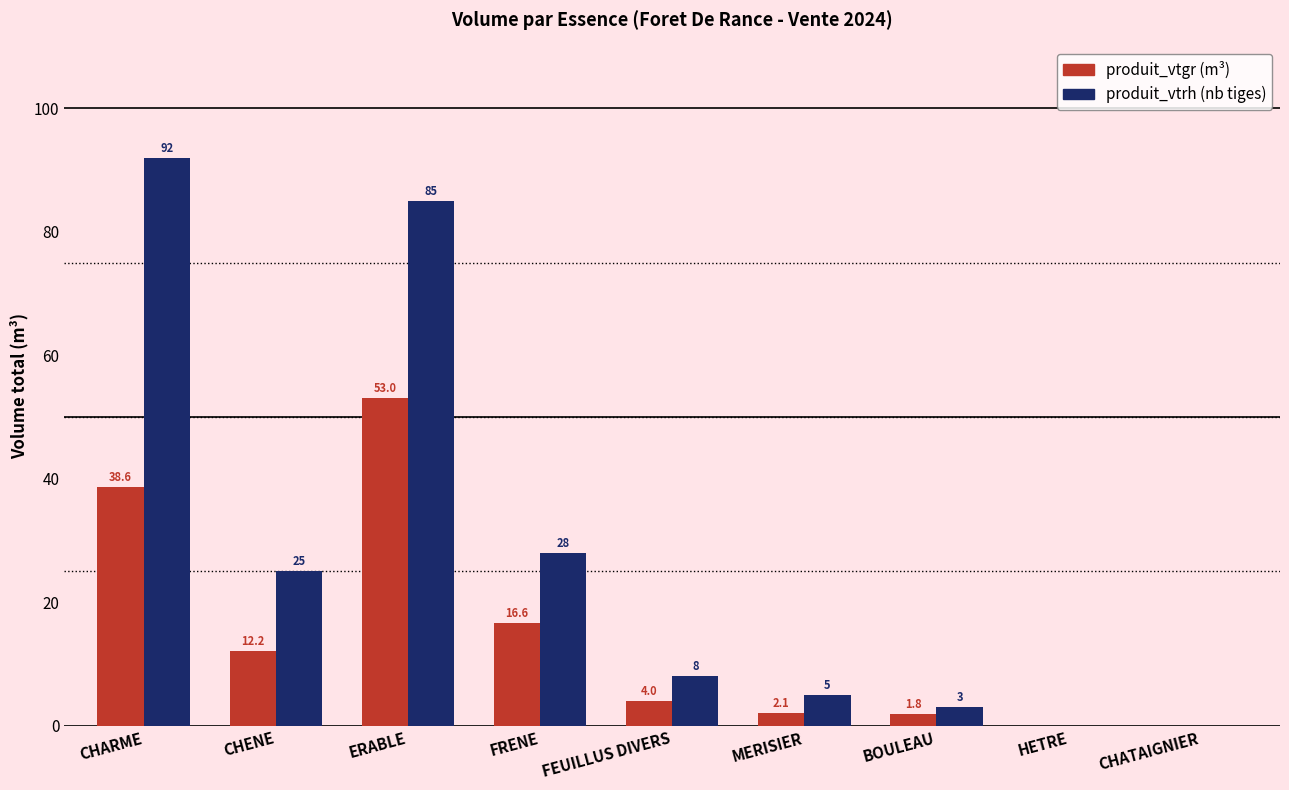

At which category is the sum across all series the highest?

ERABLE